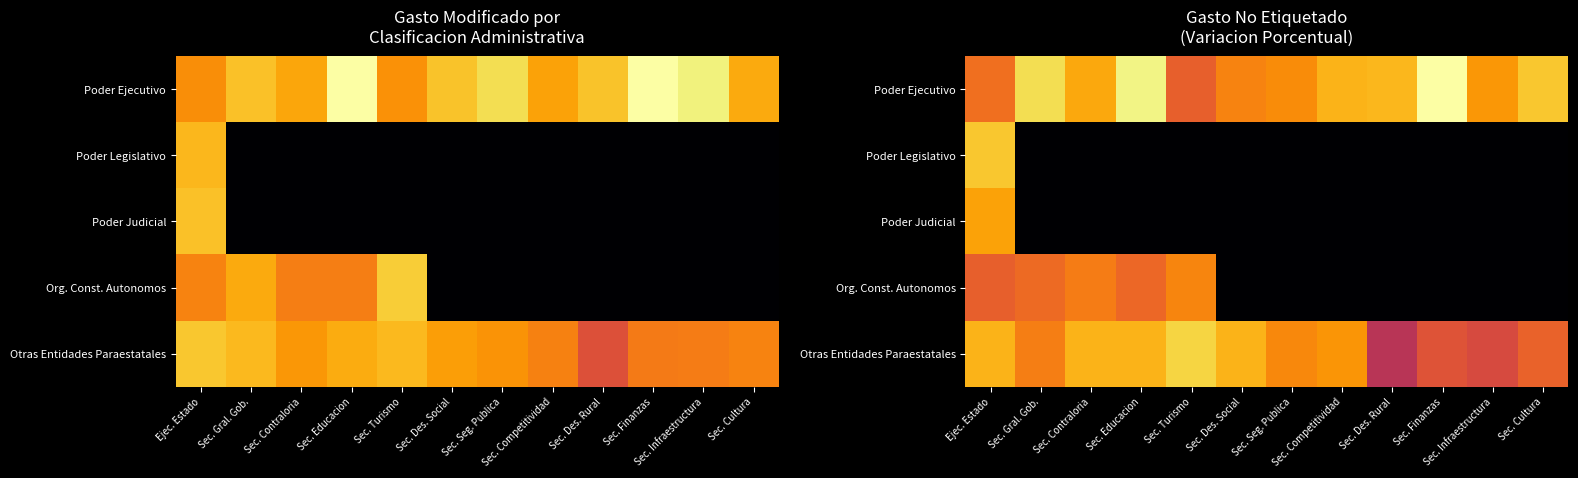

What is the difference between the highest and lowest values at Sec. Des. Social?

20.6